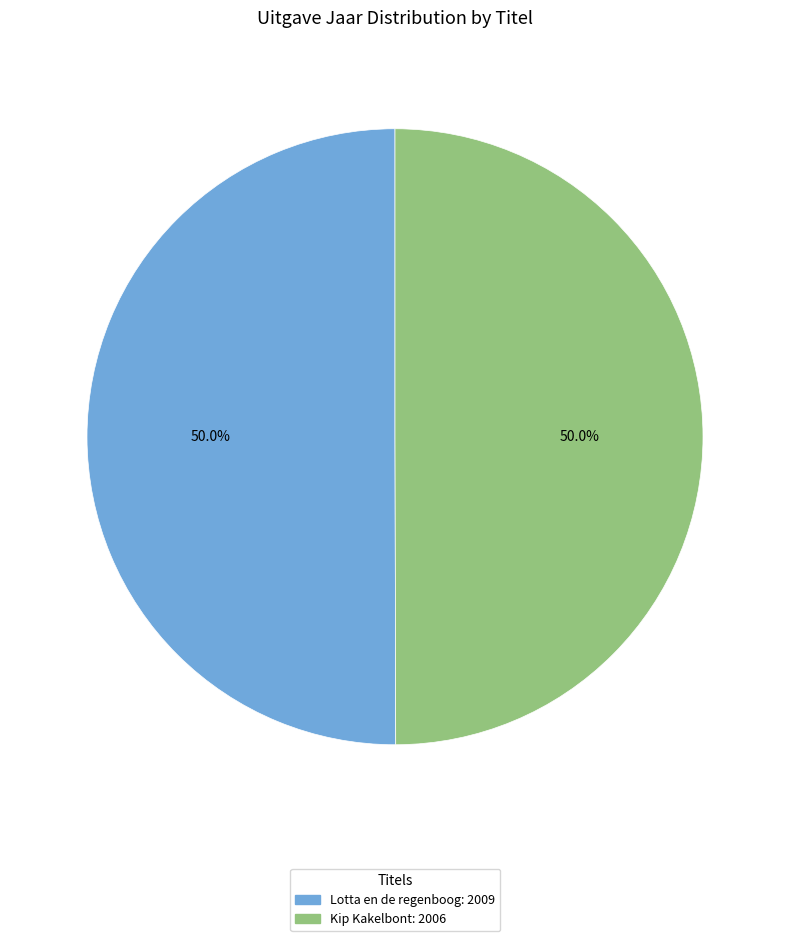

What percentage do Lotta en de regenboog and Kip Kakelbont together represent?

100.0%